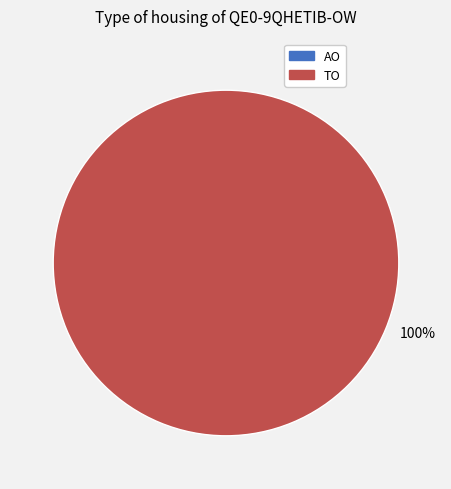

Does any single category account for the majority?

Yes